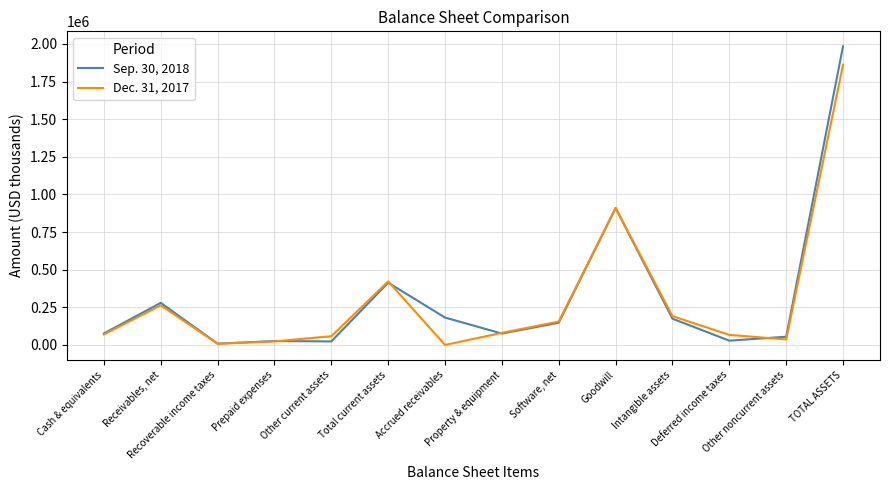

Which series has the largest range (max minus min)?

Sep. 30, 2018